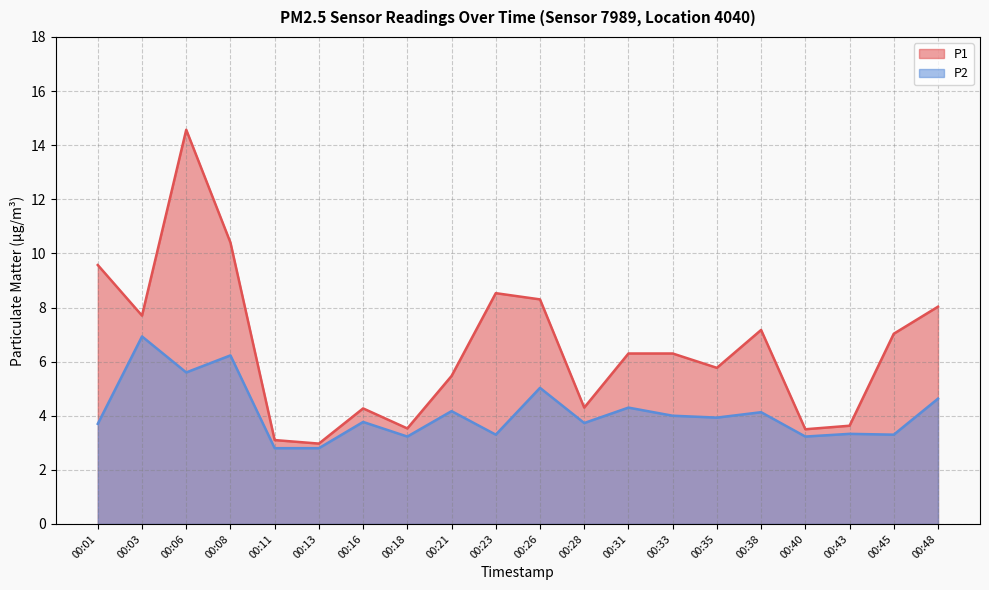

Reading right to left, list all the values displayed in this chart.

P1: 00:48=8.0	00:45=7.0	00:43=3.6	00:40=3.5	00:38=7.2	00:35=5.8	00:33=6.3	00:31=6.3	00:28=4.3	00:26=8.3	00:23=8.5	00:21=5.5	00:18=3.5	00:16=4.3	00:13=3.0	00:11=3.1	00:08=10.4	00:06=14.6	00:03=7.7	00:01=9.6
P2: 00:48=4.6	00:45=3.3	00:43=3.3	00:40=3.2	00:38=4.1	00:35=3.9	00:33=4.0	00:31=4.3	00:28=3.7	00:26=5.0	00:23=3.3	00:21=4.2	00:18=3.2	00:16=3.8	00:13=2.8	00:11=2.8	00:08=6.2	00:06=5.6	00:03=6.9	00:01=3.7